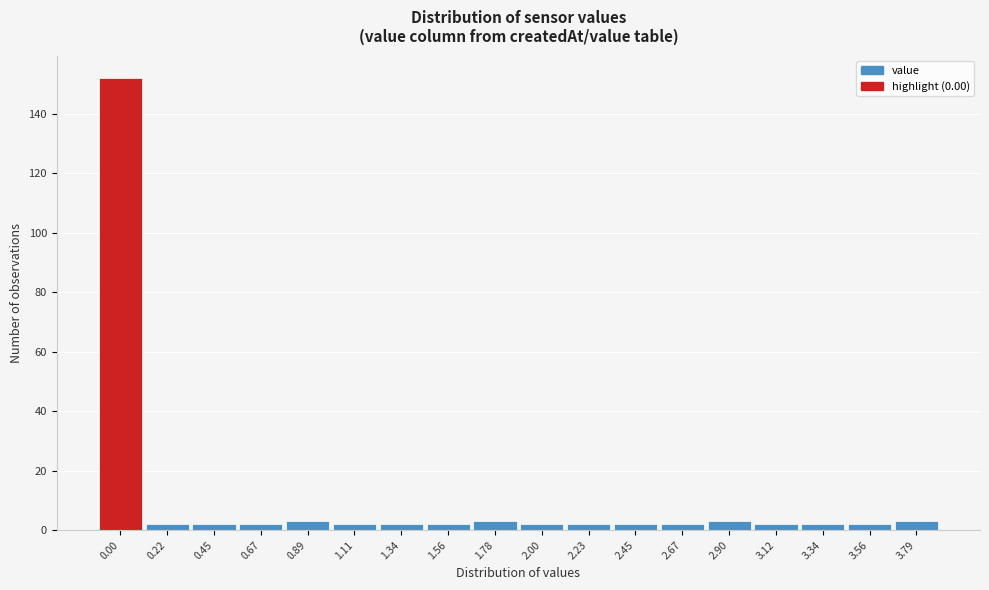

Reading left to right, what are all the values shown in this chart?

152	2	2	2	3	2	2	2	3	2	2	2	2	3	2	2	2	3